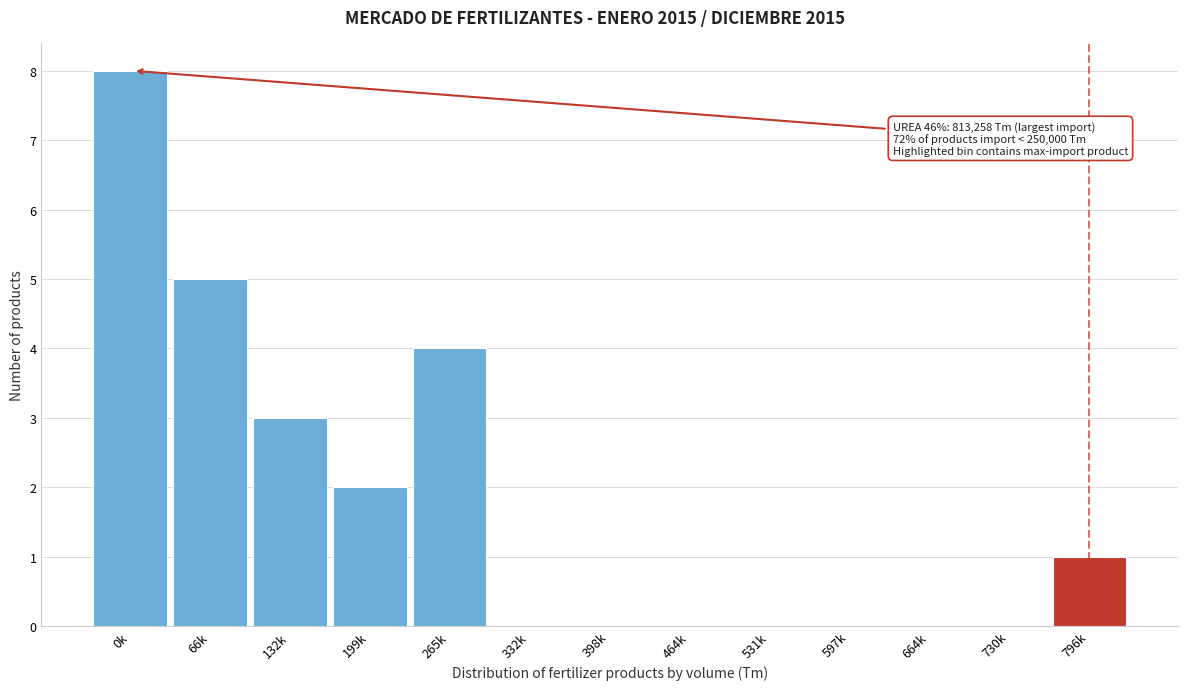

Reading left to right, list all the values displayed in this chart.

0k=8	66k=5	132k=3	199k=2	265k=4	332k=0	398k=0	464k=0	531k=0	597k=0	664k=0	730k=0	796k=1